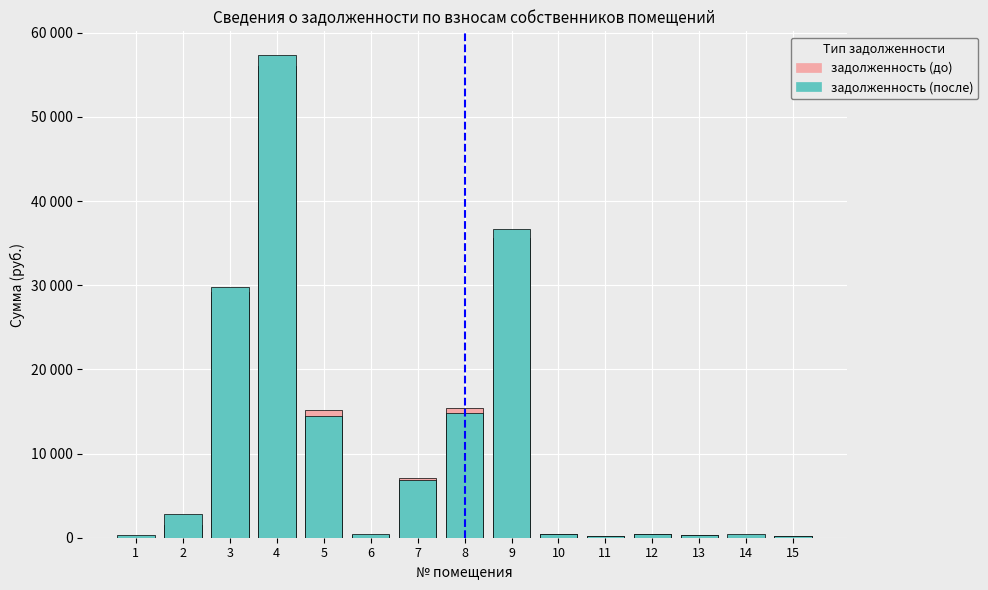

What is the total value across all series at 8?

30238.3